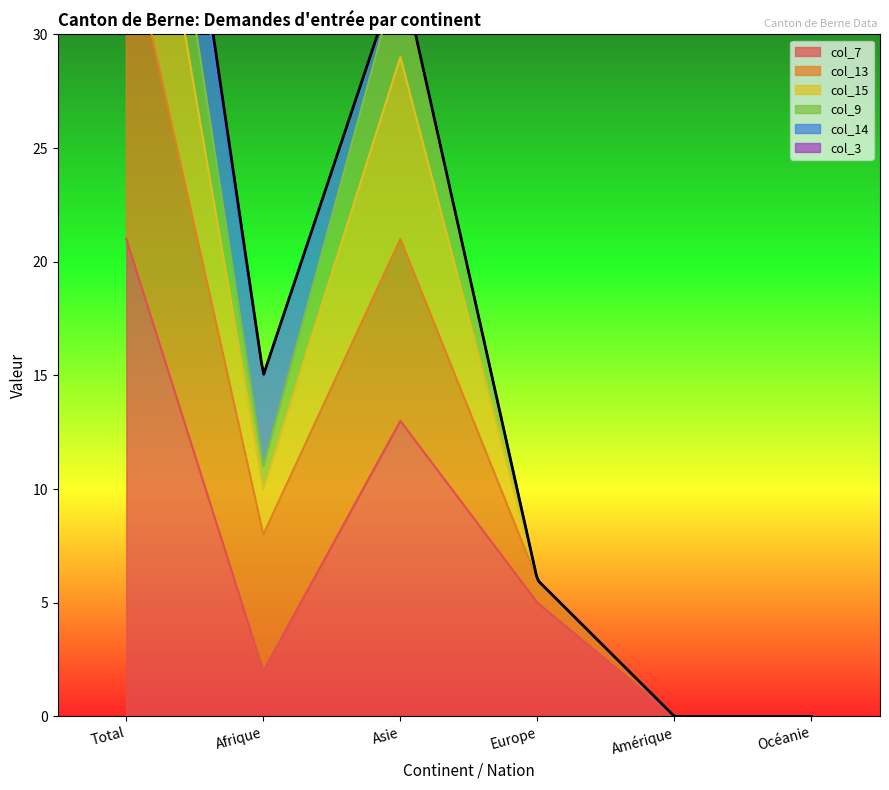

What is the label of the 6th point from the left?

Océanie